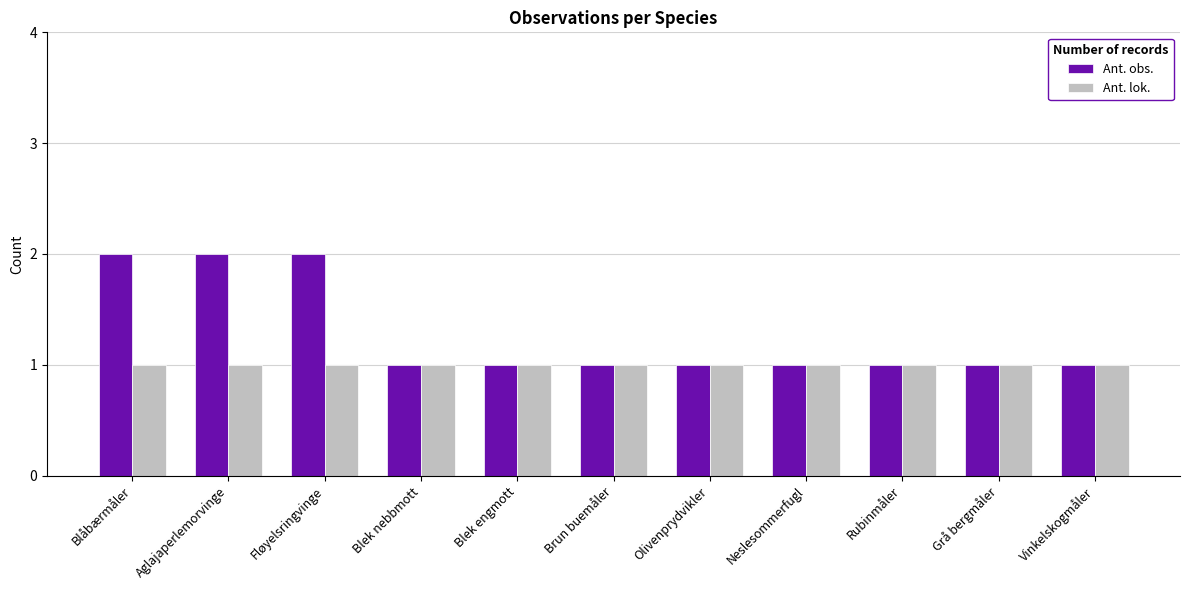

What is the label of the 7th bar from the left?

Olivenprydvikler